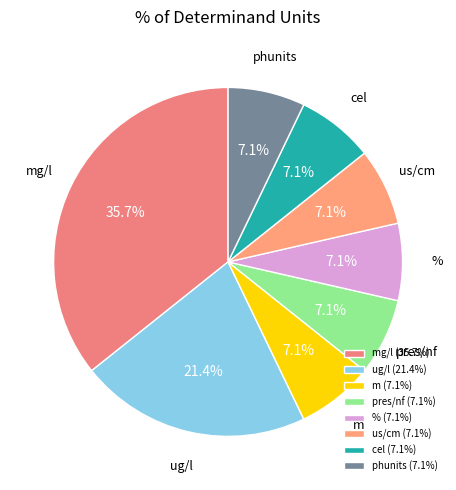

Is there any slice that represents more than half of the pie?

No